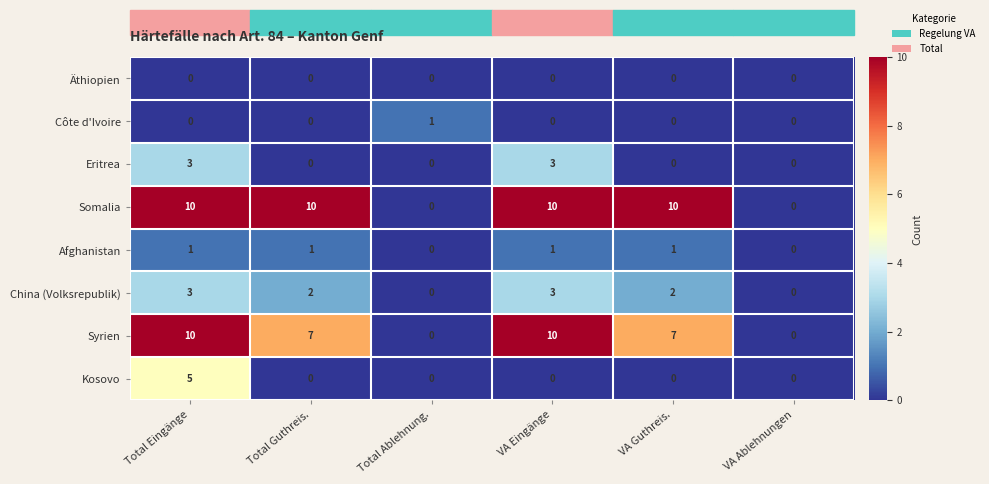

What is the maximum value for Kosovo?

5